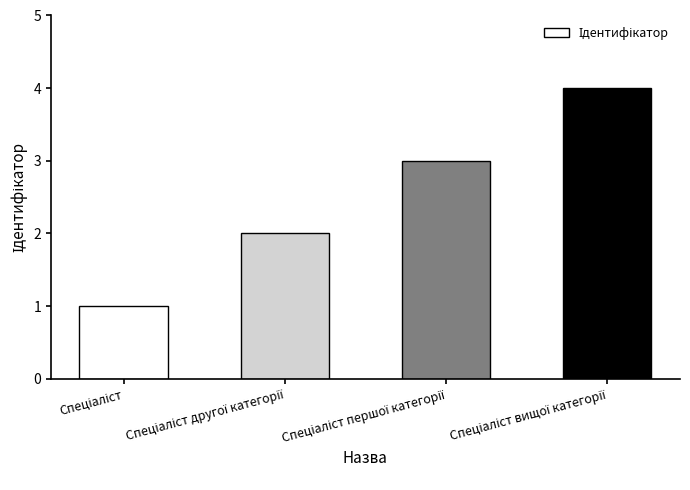

Count the values in the range 2 to 4.

3